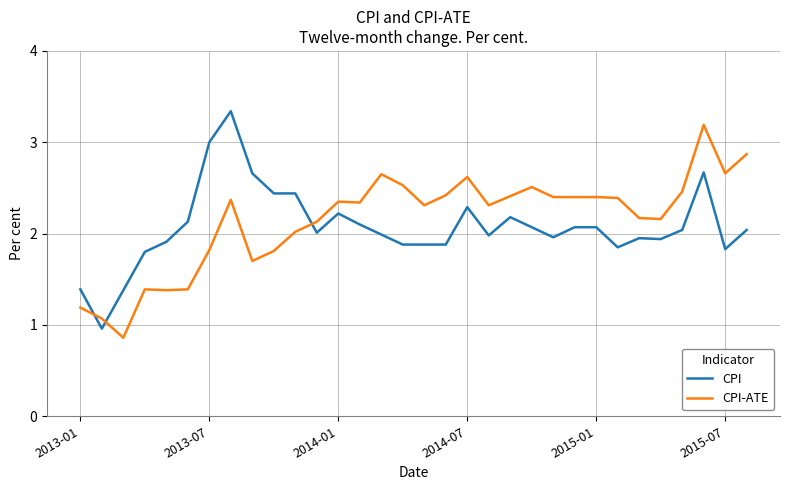

How many intersections are there between CPI and CPI-ATE?

3